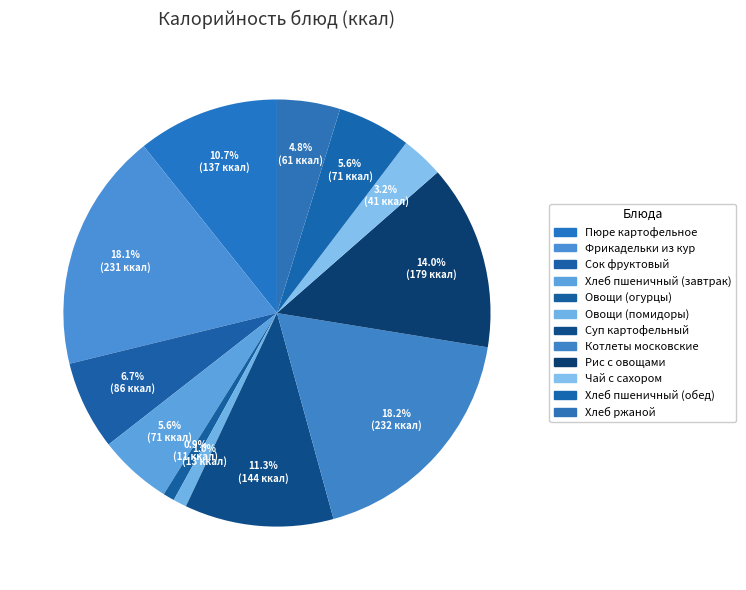

How many segments does this pie chart have?

12